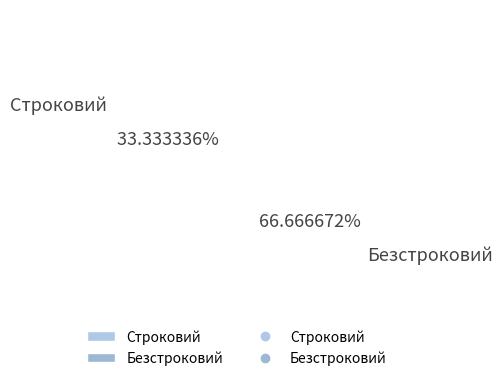

To the nearest percent, what is the difference between the Строковий and Безстроковий slice percentages?

33%